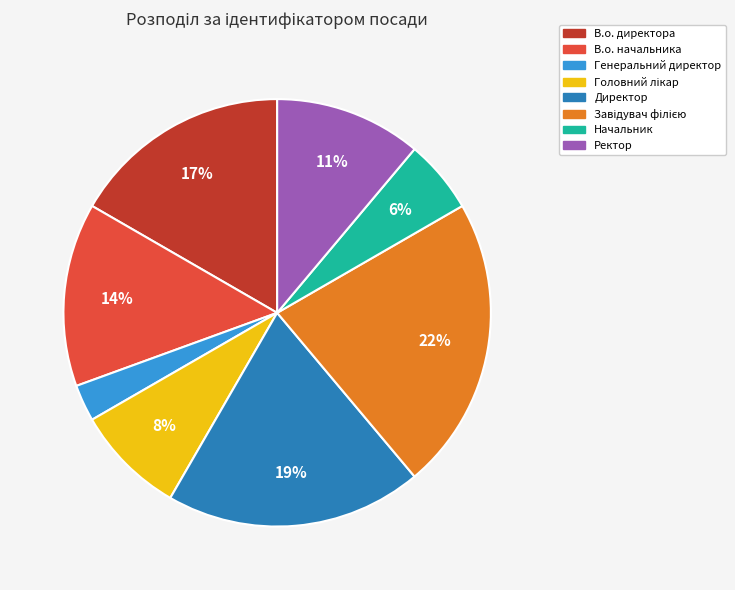

To the nearest percent, what is the average slice percentage?

12%